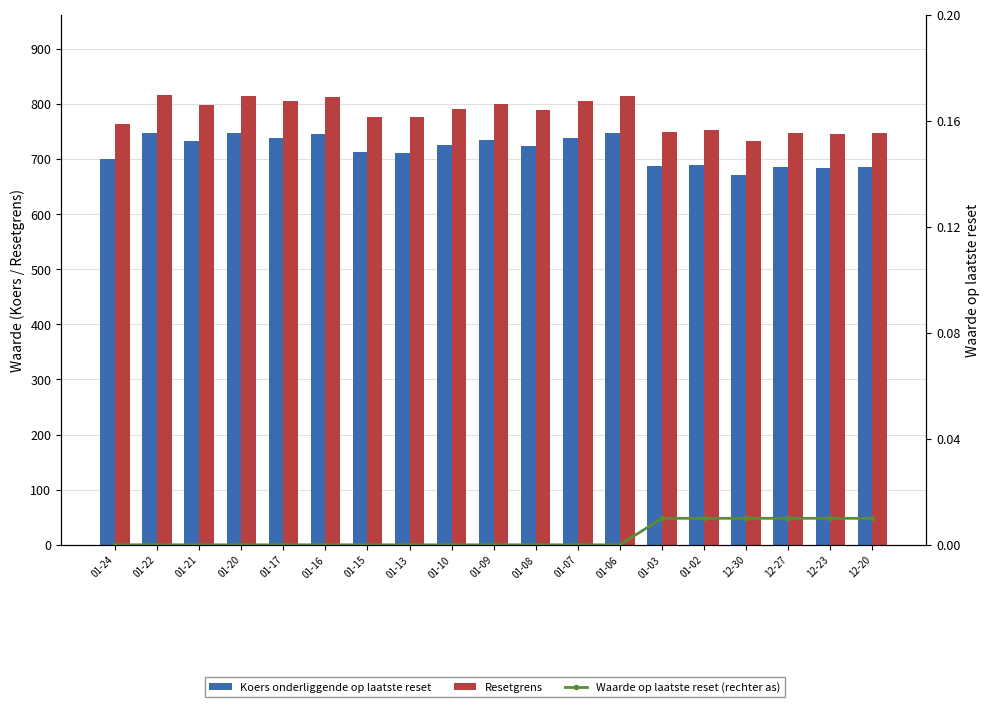

Reading left to right, extract all data points from this chart.

Koers onderliggende op laatste reset: 700.7	748.1	732.4	748.0	739.1	745.4	712.7	711.5	725.3	733.9	724.3	738.4	747.8	688.0	690.0	671.9	684.9	683.8	686.1
Resetgrens: 763.8	815.4	798.3	815.3	805.6	812.5	776.8	775.5	790.6	800.0	789.5	804.9	815.1	749.9	752.1	732.4	746.5	745.3	747.8
Waarde op laatste reset (rechter as): 0.0	0.0	0.0	0.0	0.0	0.0	0.0	0.0	0.0	0.0	0.0	0.0	0.0	0.0	0.0	0.0	0.0	0.0	0.0